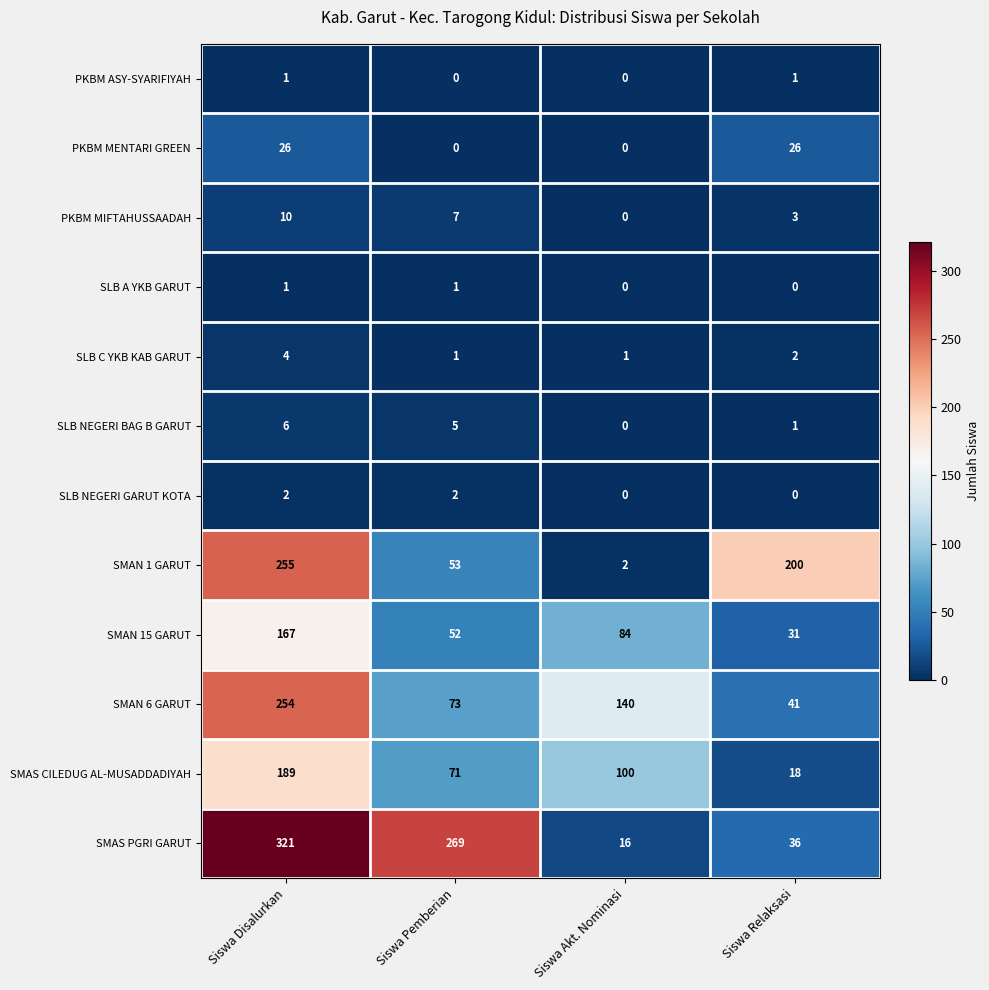

At which category is the sum across all series the highest?

Siswa Disalurkan